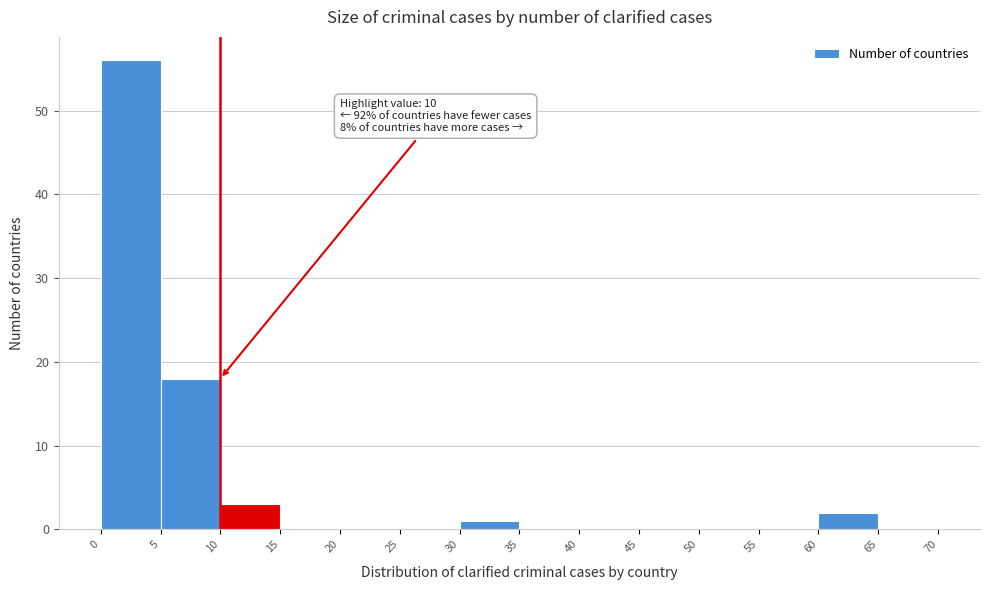

Which range on the x-axis has the tallest bar?

0 to 5